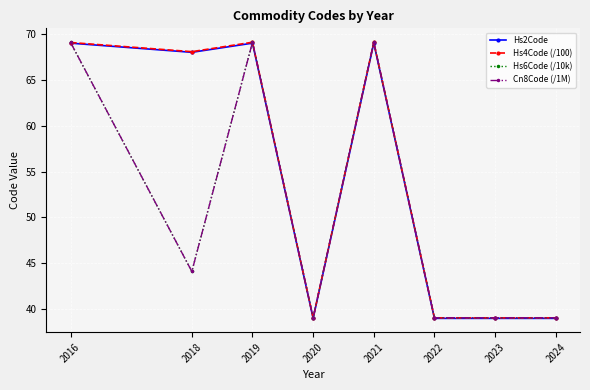

Between 2018 and 2023, which series saw the biggest shift?

Hs4Code (/100)